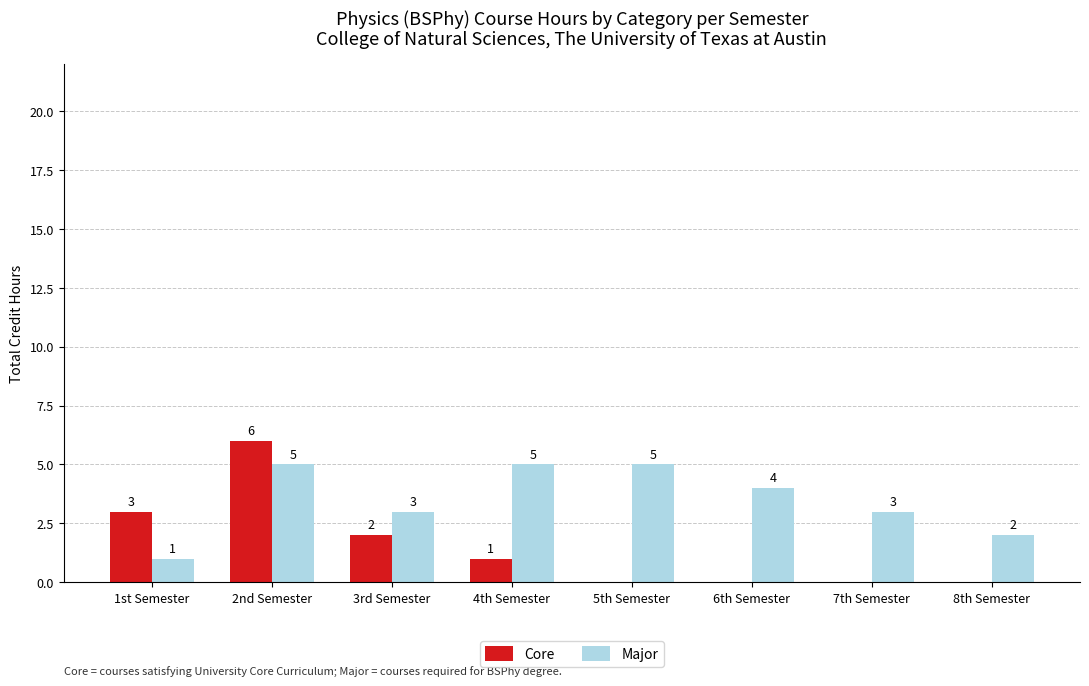

Which series has the largest range (max minus min)?

Core